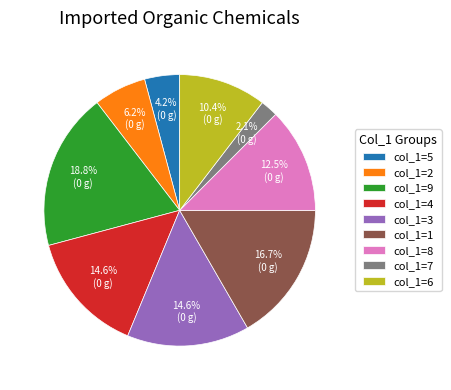

What is the largest slice in the pie chart?

col_1=9